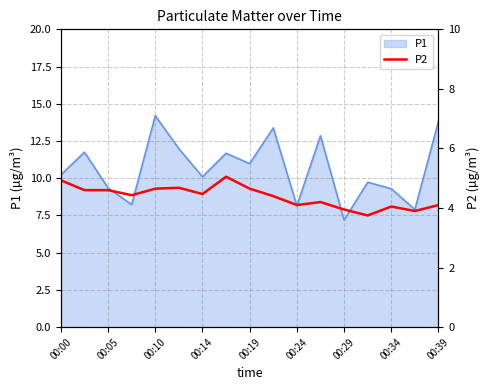

What is the lowest value of the P1 series?

7.2